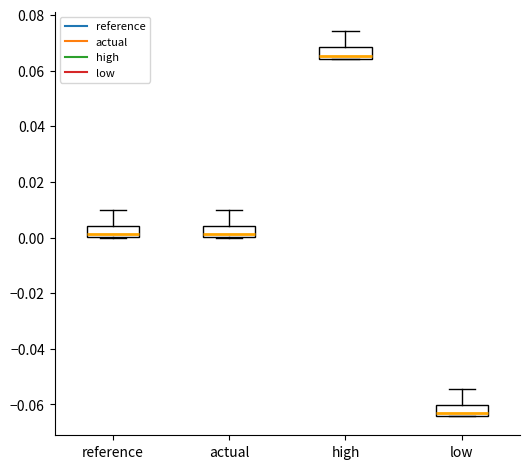

Where does the upper whisker of the box for low end on the y-axis? The values are not printed on the chart, so give them approximately, as read against the axis.

-0.054